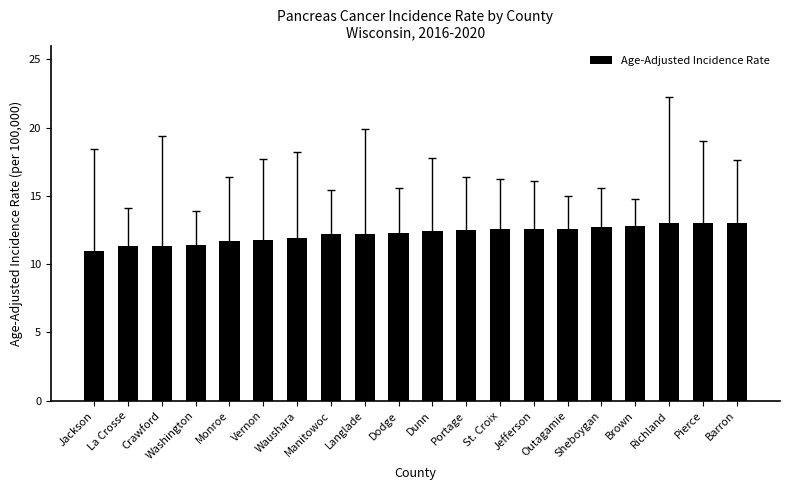

What is the difference between the second highest and second lowest values?

1.7